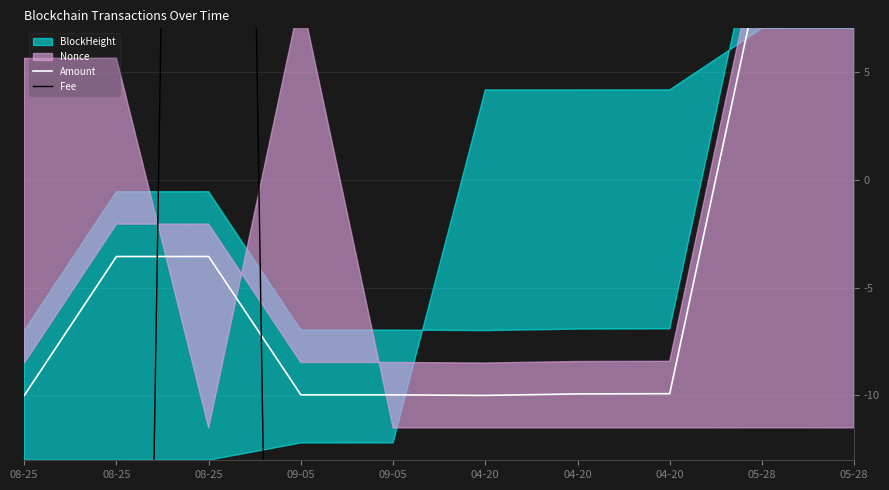

The value of Fee at 05-28 is -85.9. True or false?

False